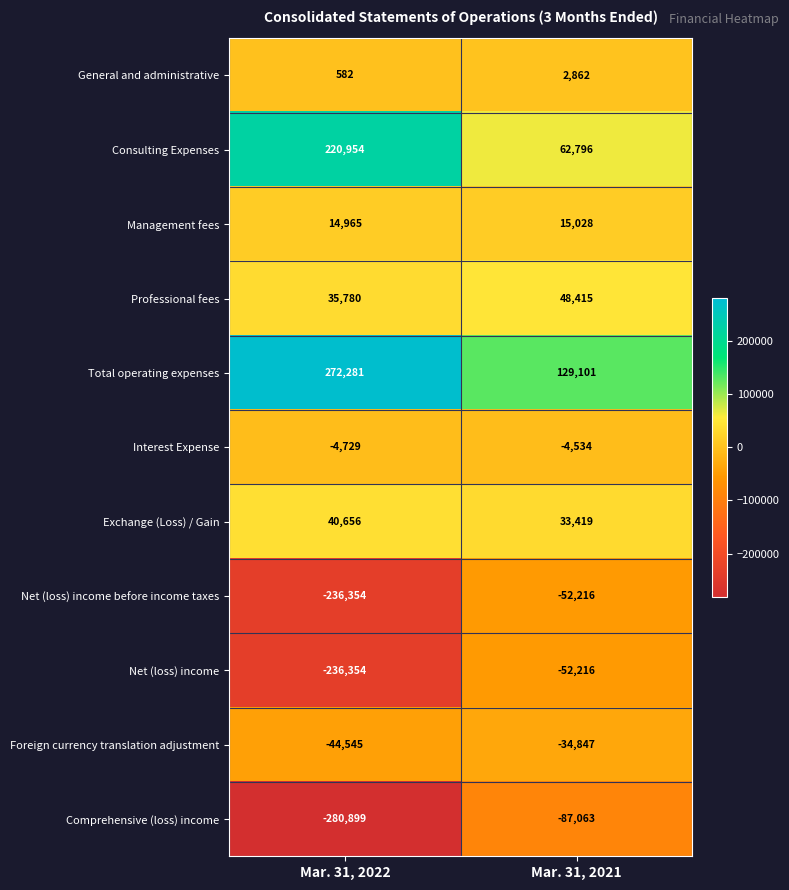

Reading left to right, extract all data points from this chart.

General and administrative: 582	2862
Consulting Expenses: 220954	62796
Management fees: 14965	15028
Professional fees: 35780	48415
Total operating expenses: 272281	129101
Interest Expense: -4729	-4534
Exchange (Loss) / Gain: 40656	33419
Net (loss) income before income taxes: -236354	-52216
Net (loss) income: -236354	-52216
Foreign currency translation adjustment: -44545	-34847
Comprehensive (loss) income: -280899	-87063